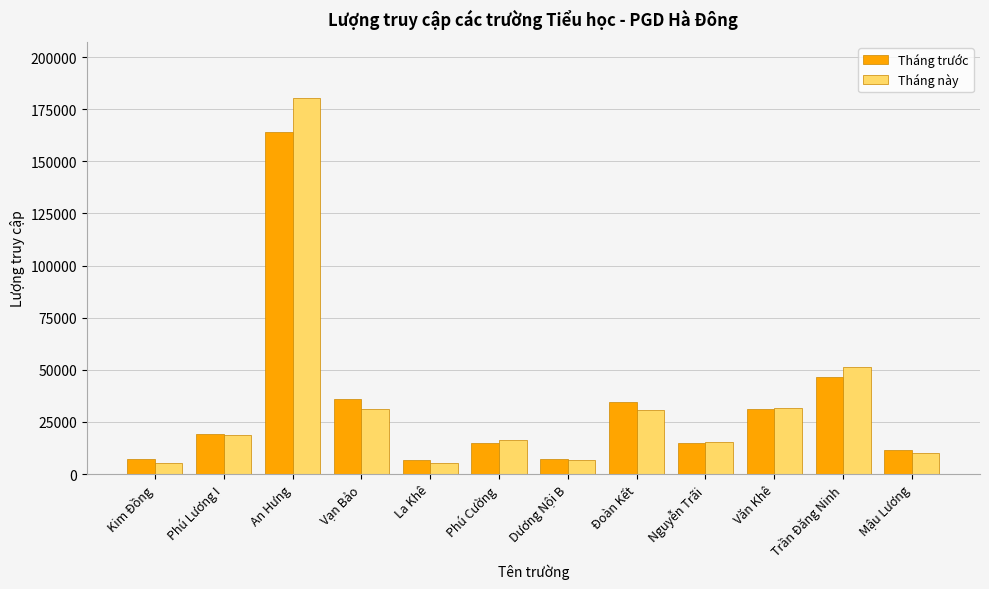

At which category is the sum across all series the highest?

An Hưng